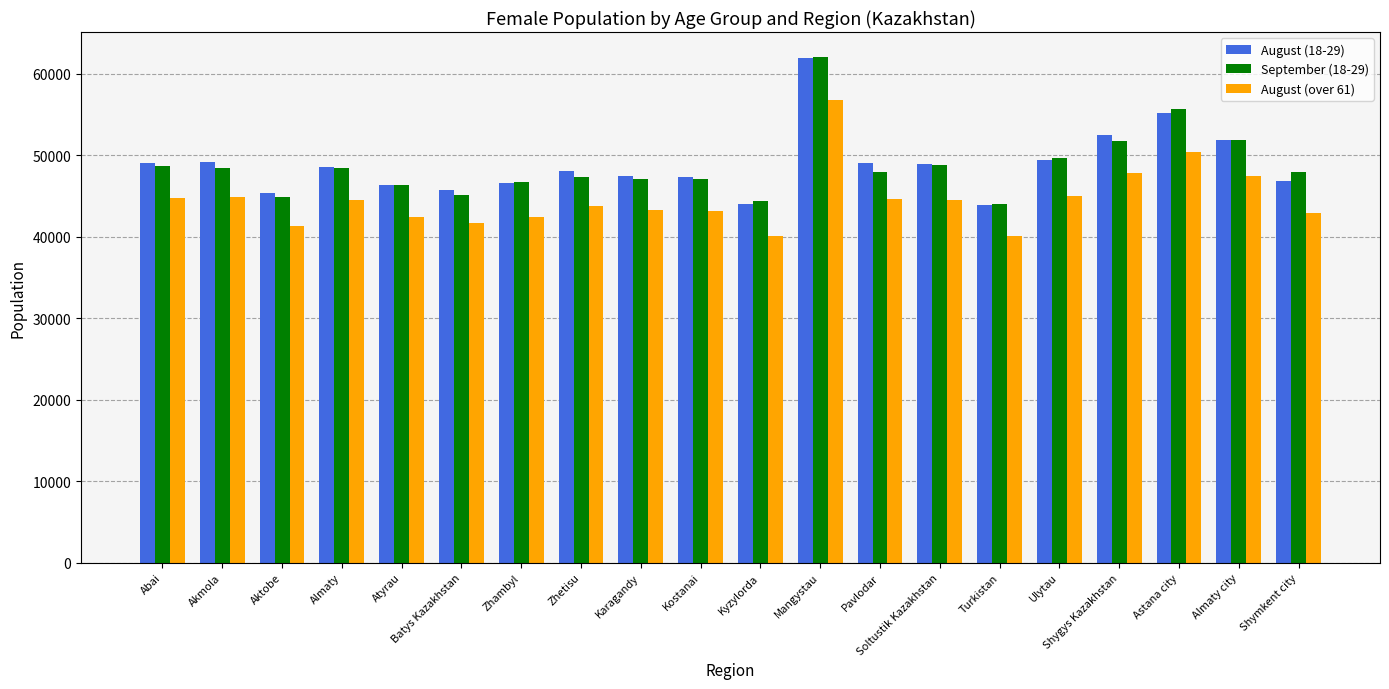

At which label is September (18-29) closest to 53044?

Almaty city